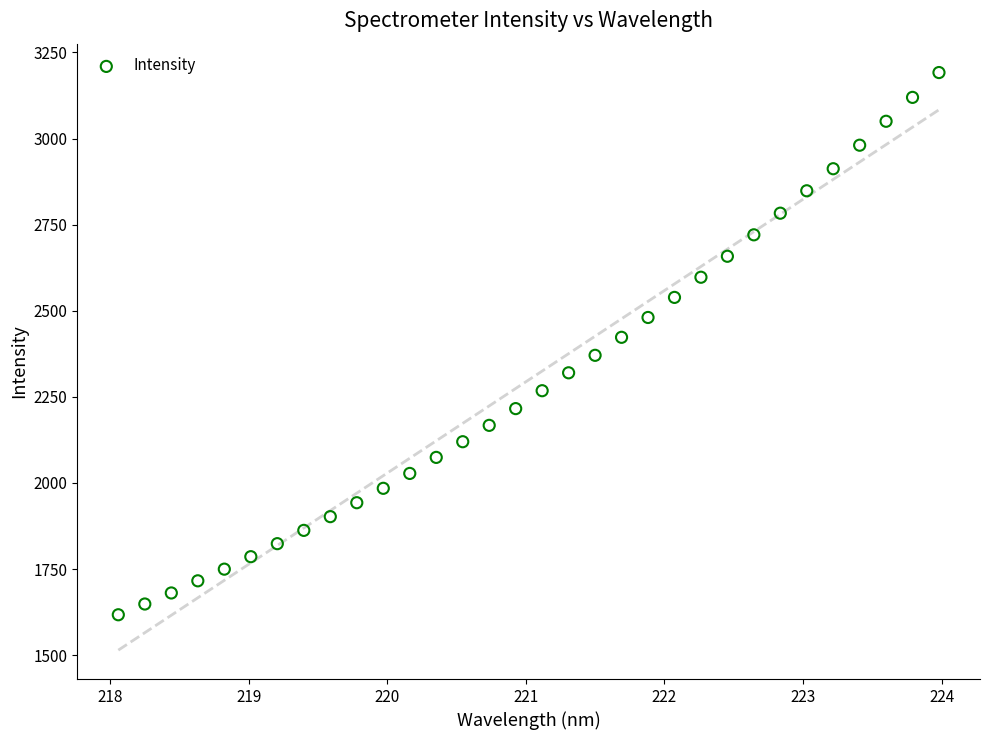

What is the range of Y values (max minus min)?

1574.3